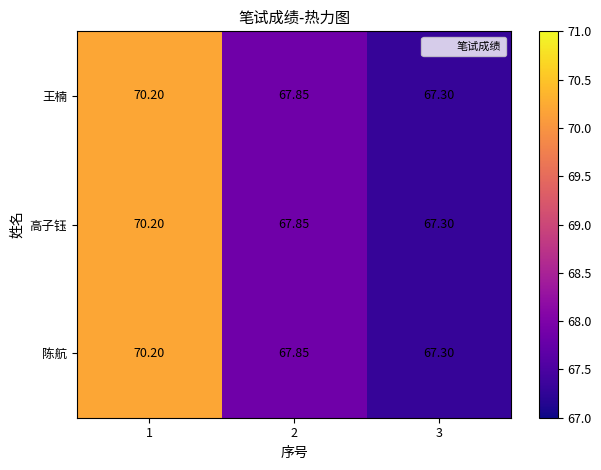

Reading left to right, extract all data points from this chart.

王楠: 1=70.2	2=67.8	3=67.3
高子钰: 1=70.2	2=67.8	3=67.3
陈航: 1=70.2	2=67.8	3=67.3